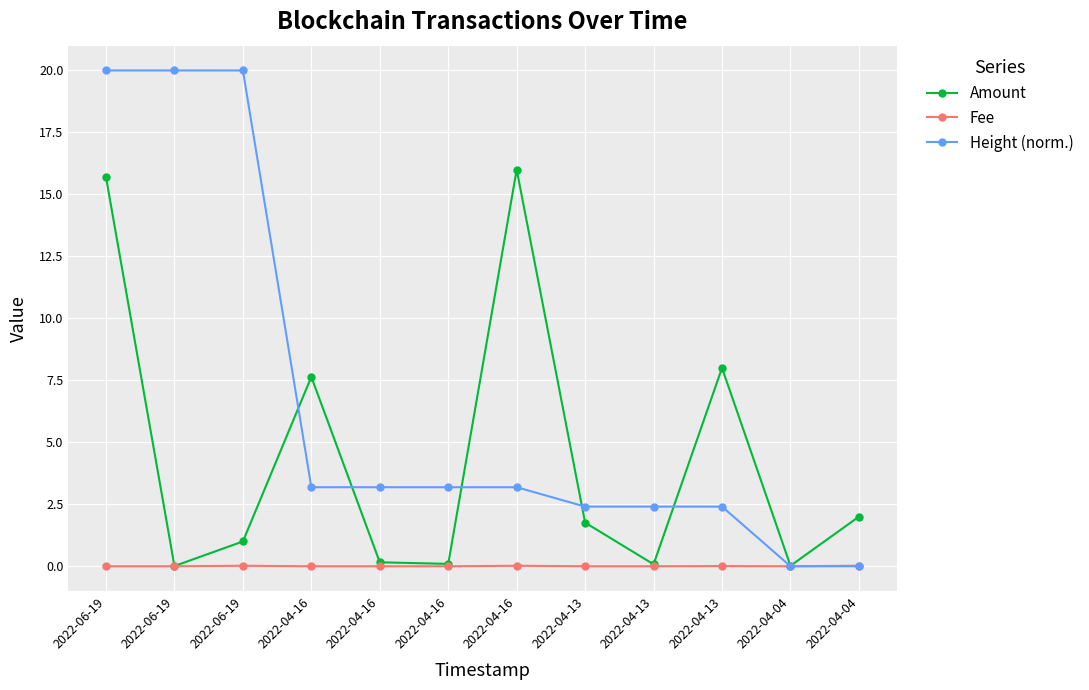

Which has a higher value, 2022-04-13 or 2022-06-19?

2022-06-19